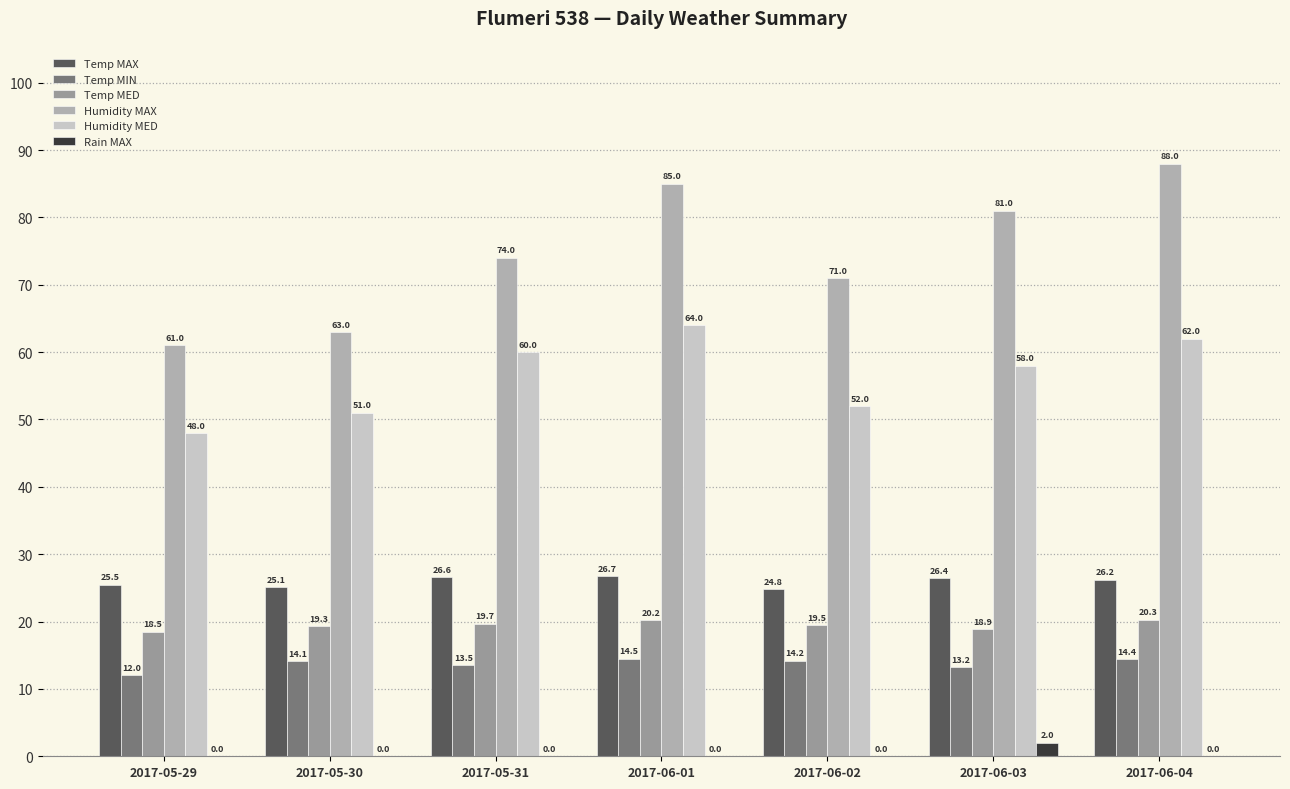

Count the number of categories in the chart.

7